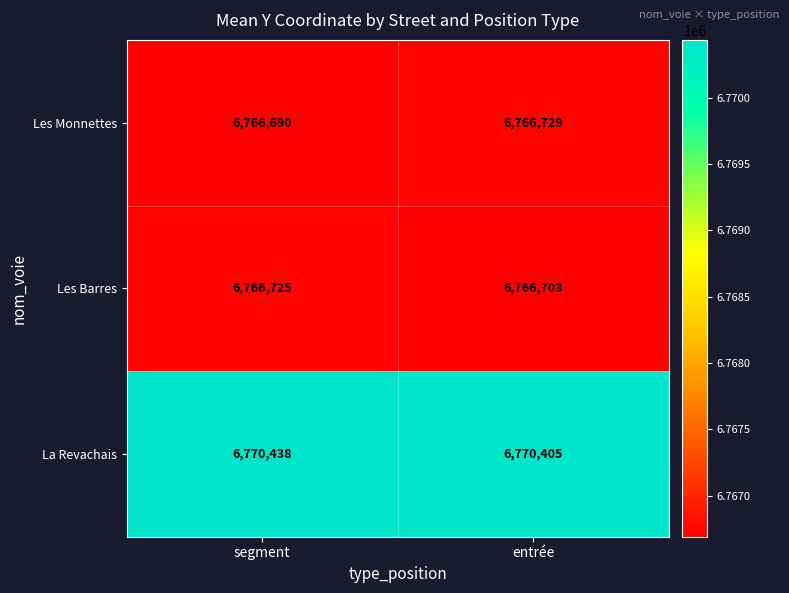

At which category is the sum across all series the highest?

segment